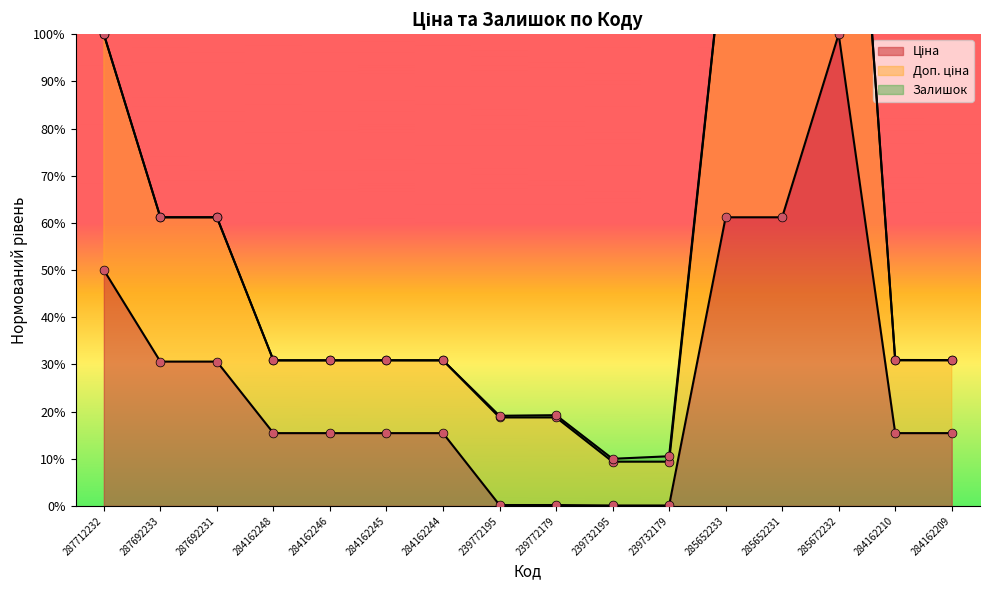

Which series contains the lowest Y value?

Ціна